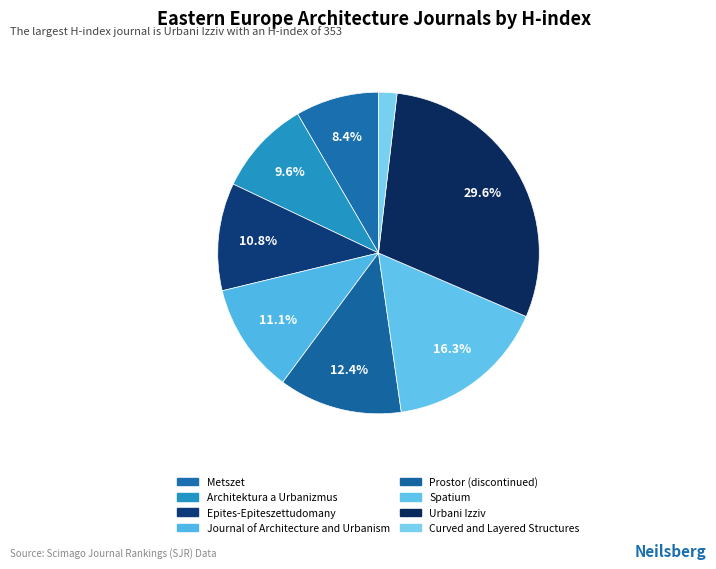

Rank the categories by value from highest to lowest.

Urbani Izziv, Spatium, Prostor (discontinued), Journal of Architecture and Urbanism, Epites-Epiteszettudomany, Architektura a Urbanizmus, Metszet, Curved and Layered Structures